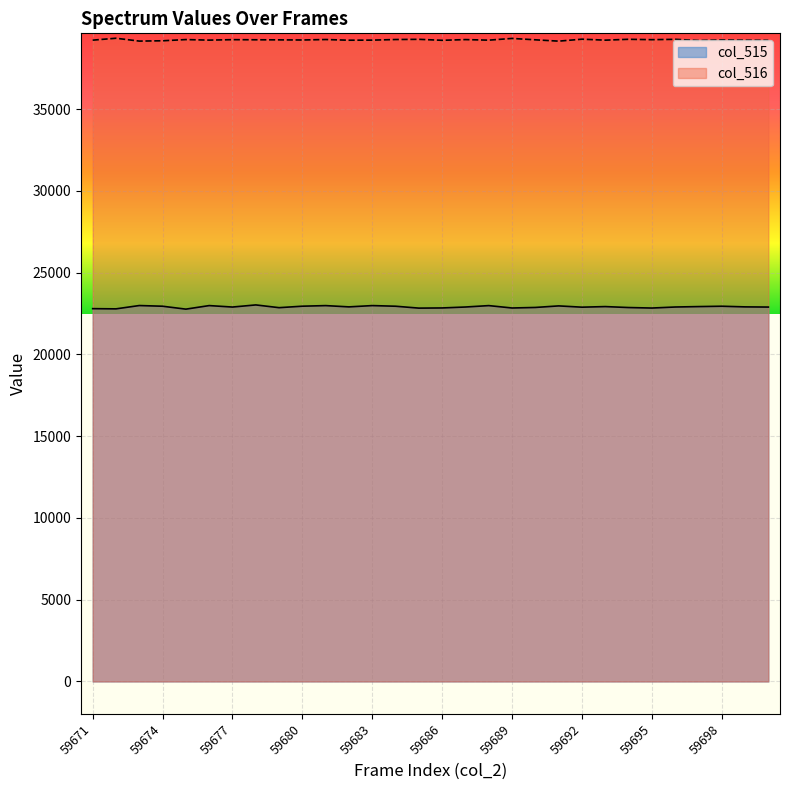

Which category has the highest value across all series?

59672